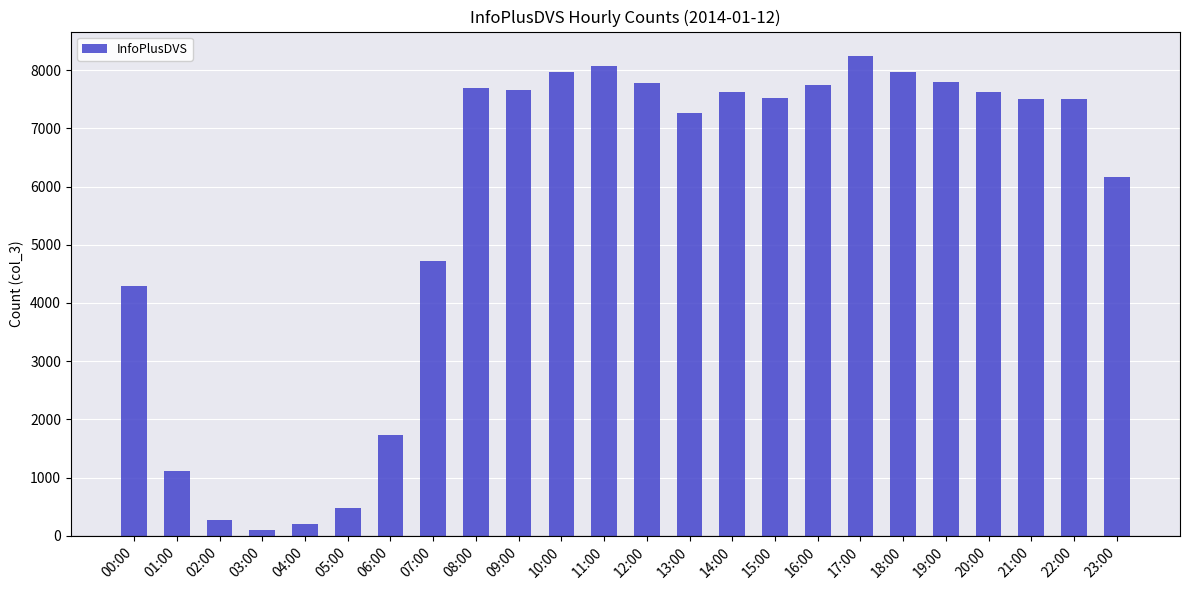

The chart shows a value of 3414 at 12:00. True or false?

False